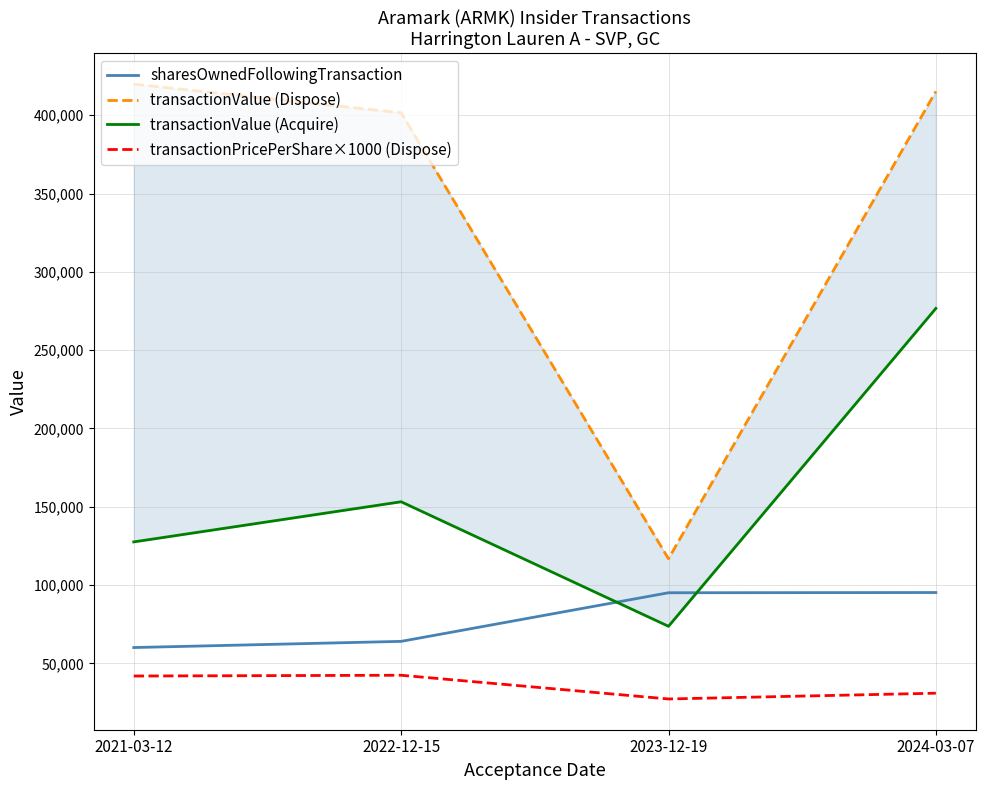

What position from the left is 2024-03-07?

4